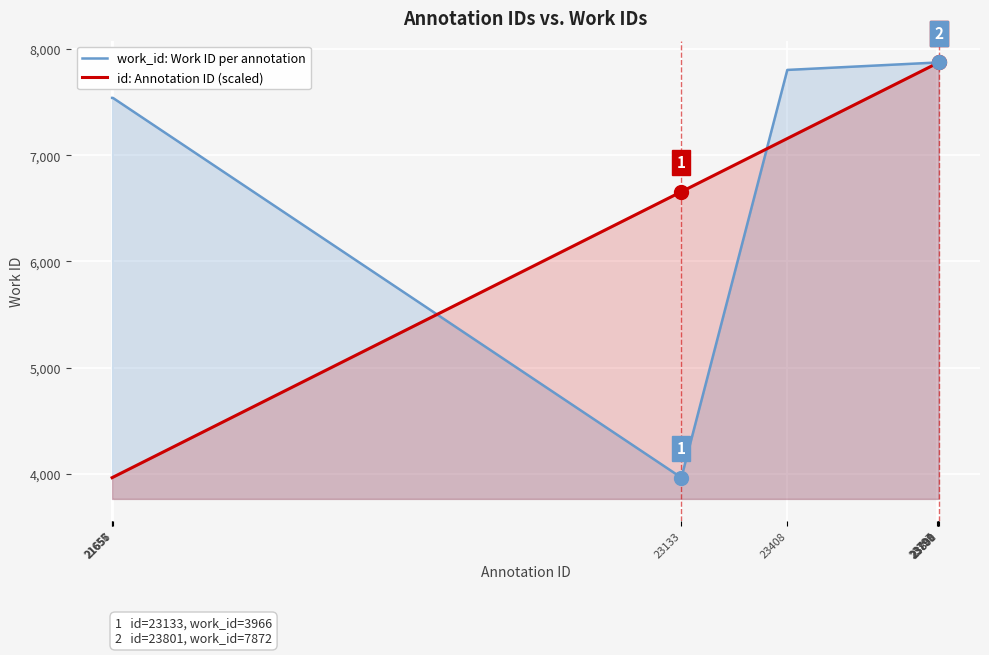

What are all the series names shown in the legend?

work_id: Work ID per annotation, id: Annotation ID (scaled)